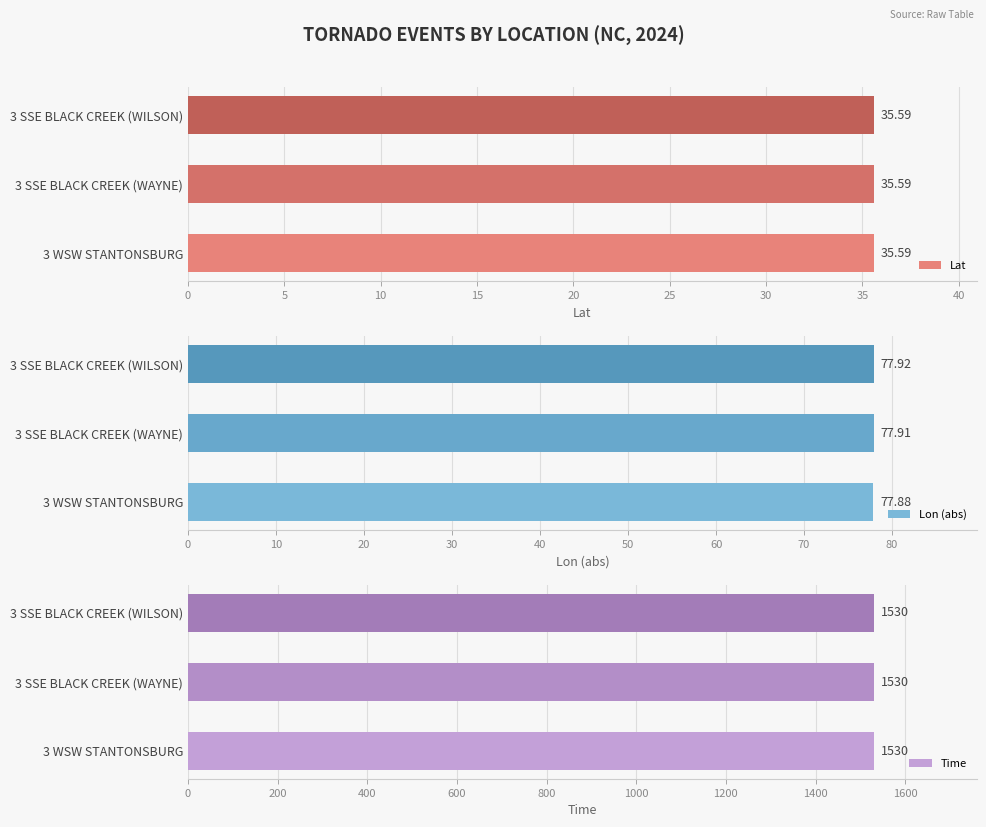

What is the sum of all Lon (abs) values?

233.7